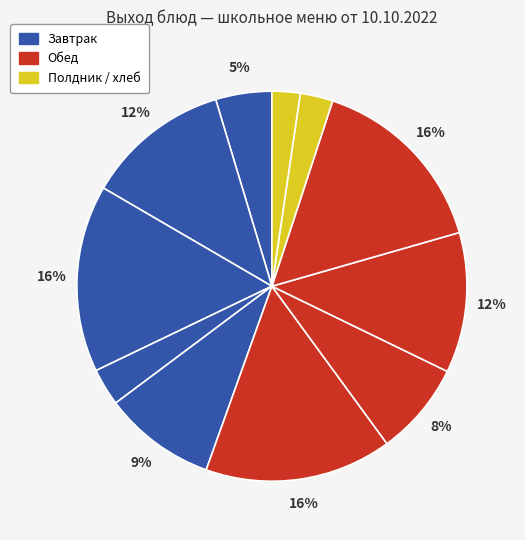

How many segments does this pie chart have?

11